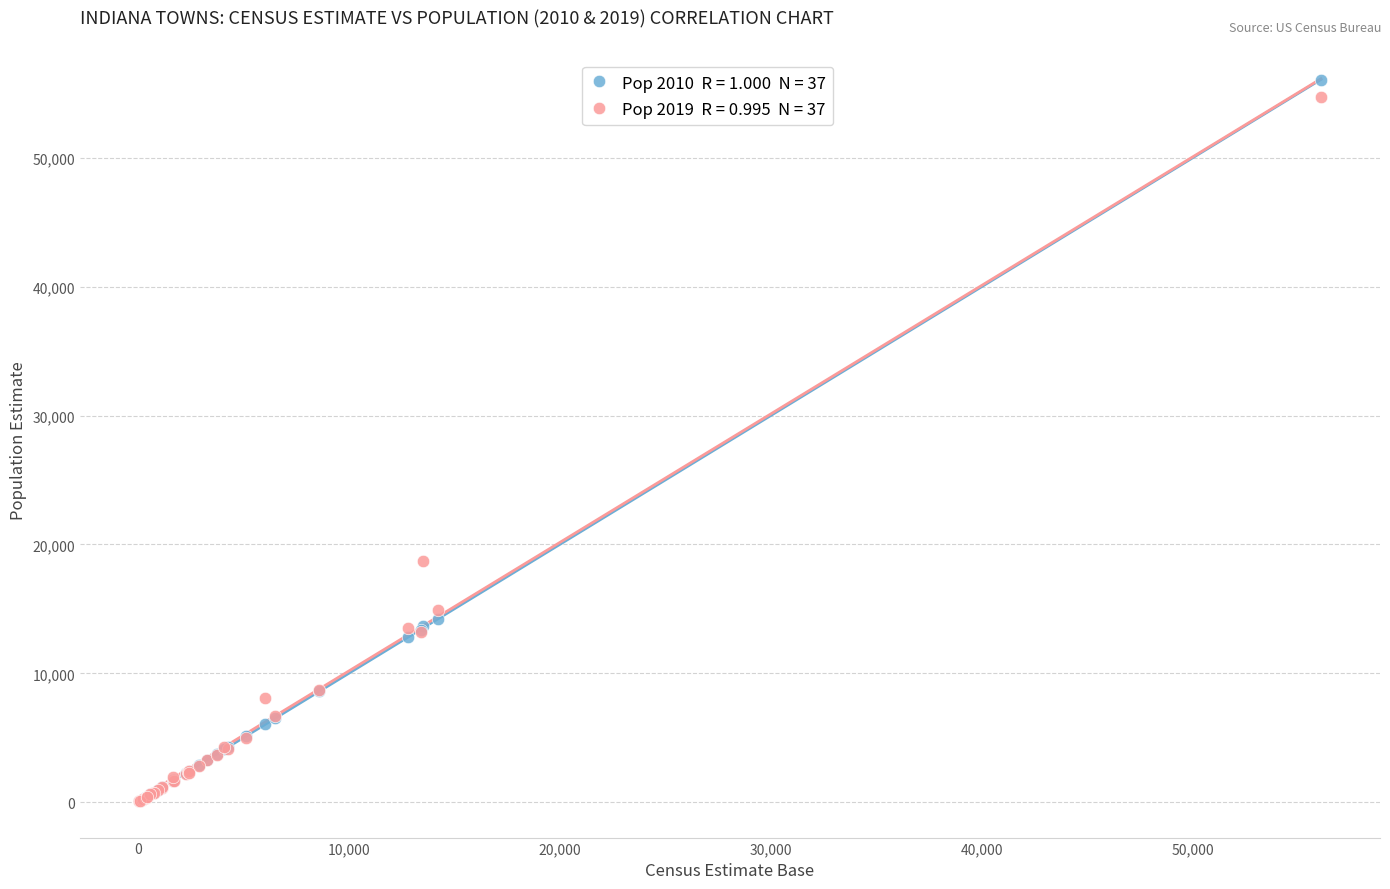

Across all series, what Y value is closest to 28059?

18706